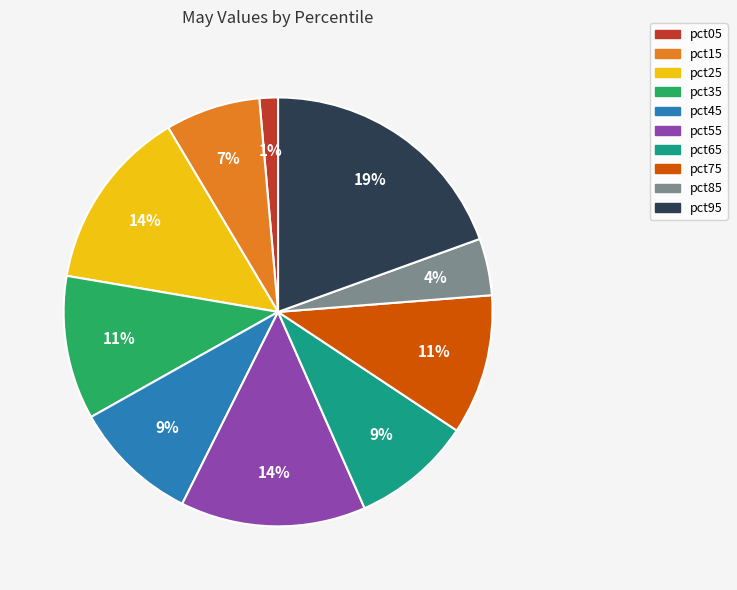

Does any single category account for the majority?

No